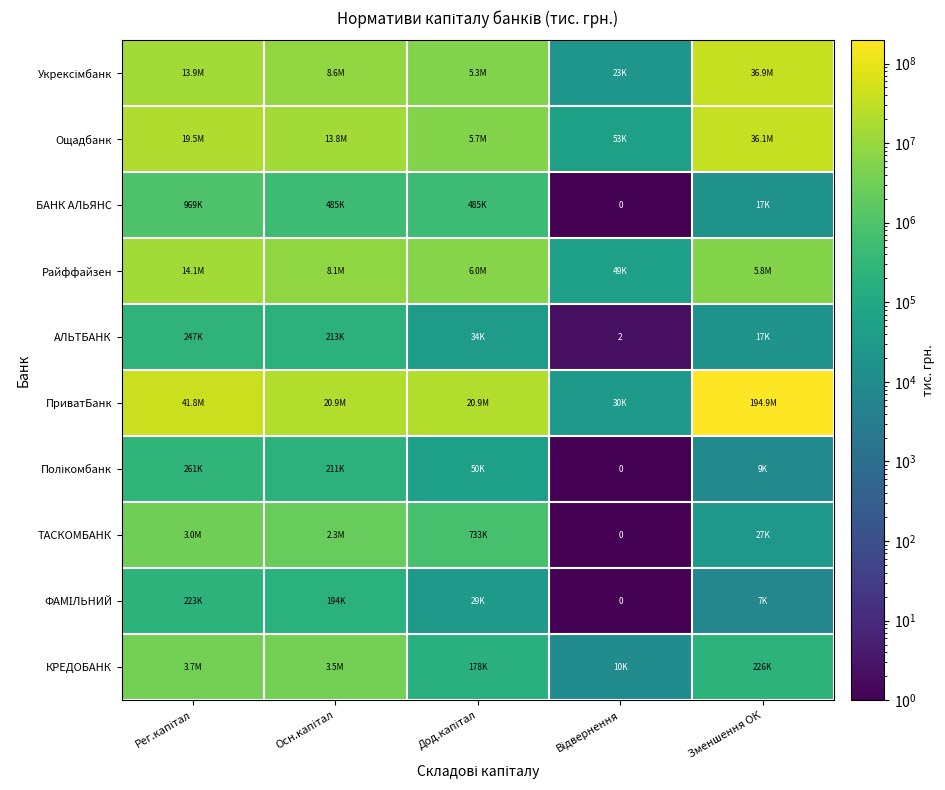

List the series in order of their peak value, highest first.

ПриватБанк, Укрексімбанк, Ощадбанк, Райффайзен, КРЕДОБАНК, ТАСКОМБАНК, БАНК АЛЬЯНС, Полікомбанк, АЛЬТБАНК, ФАМІЛЬНИЙ